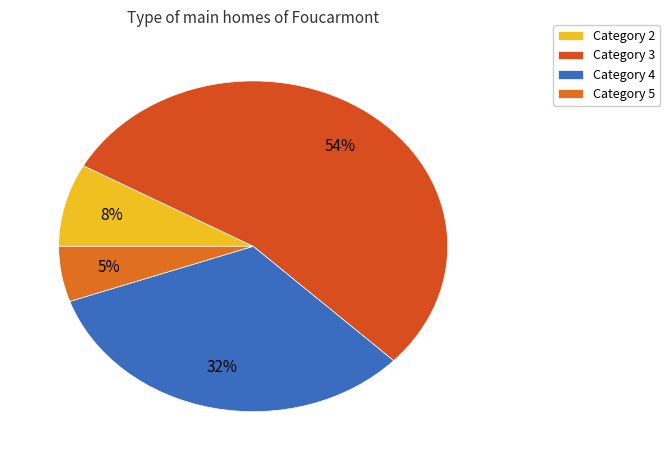

Count the number of slices in the pie.

4